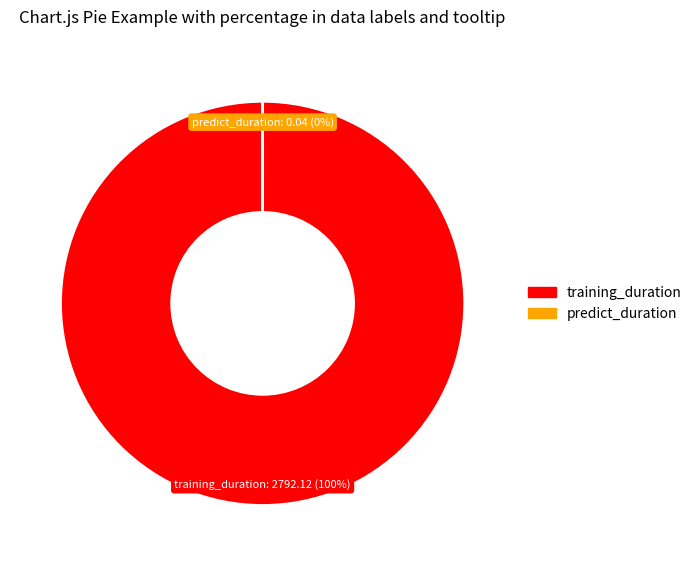

Which slice is the largest?

training_duration